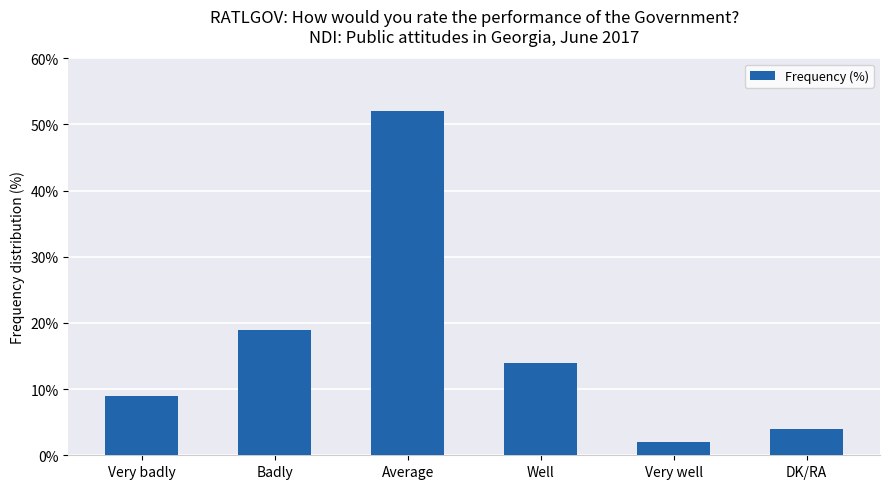

Which label corresponds to the smallest value in the chart?

Very well